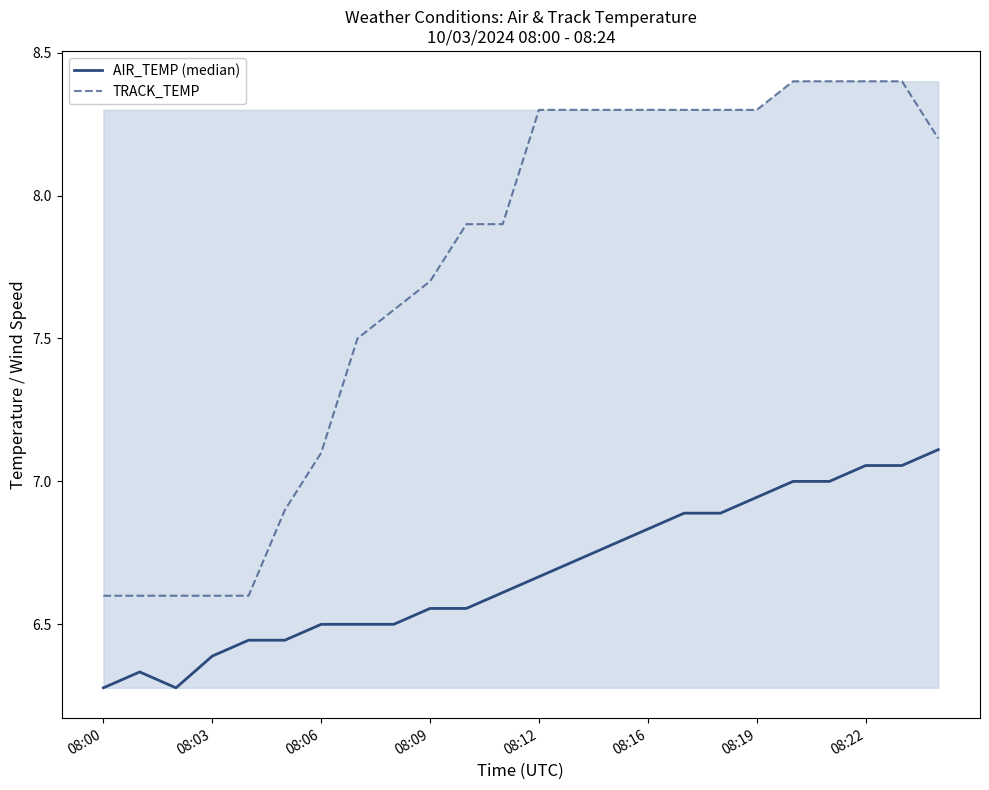

Which series has the largest range (max minus min)?

TRACK_TEMP